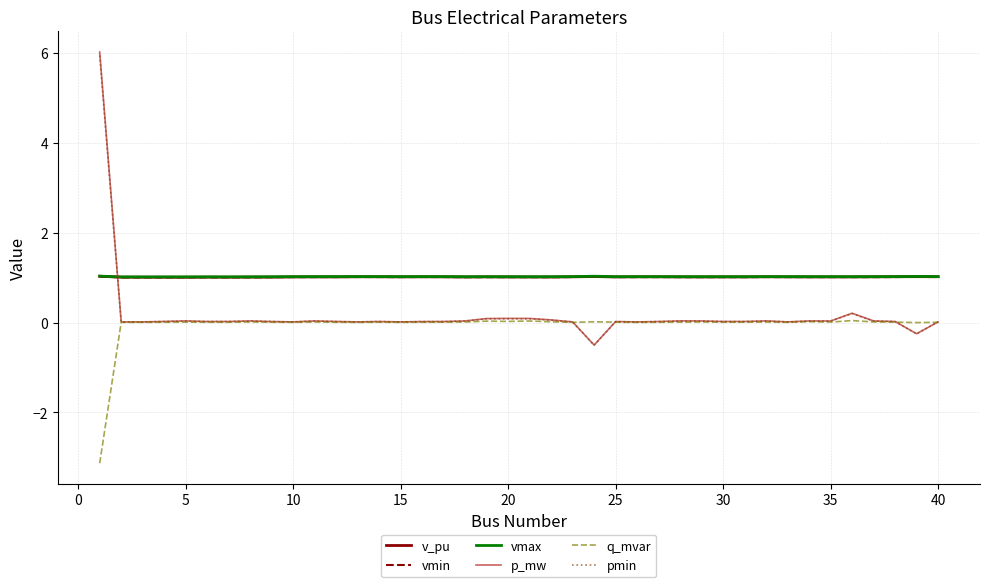

True or false: v_pu and q_mvar intersect in this chart.

False